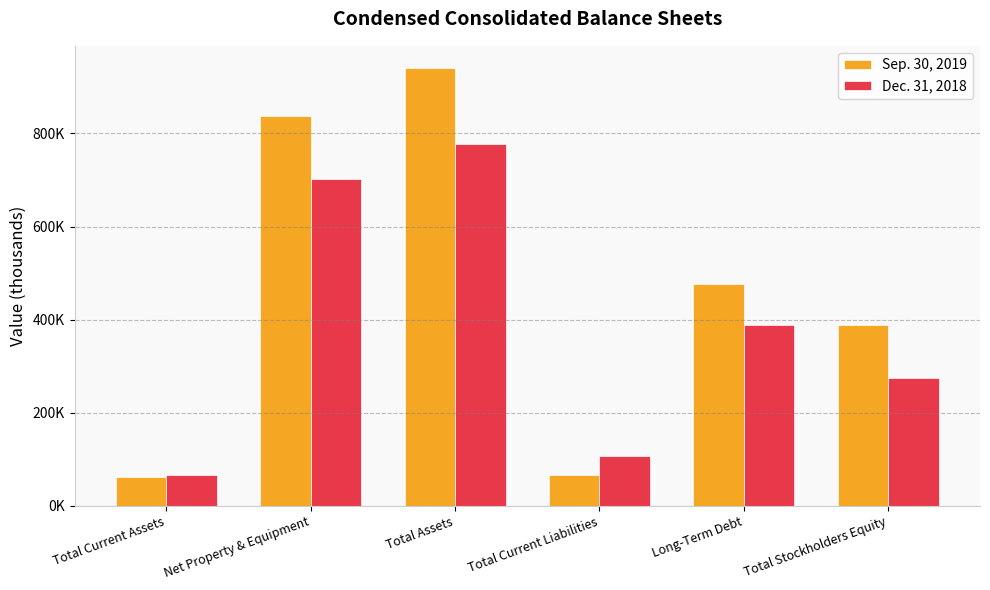

What is the sum of all Dec. 31, 2018 values?

2313967